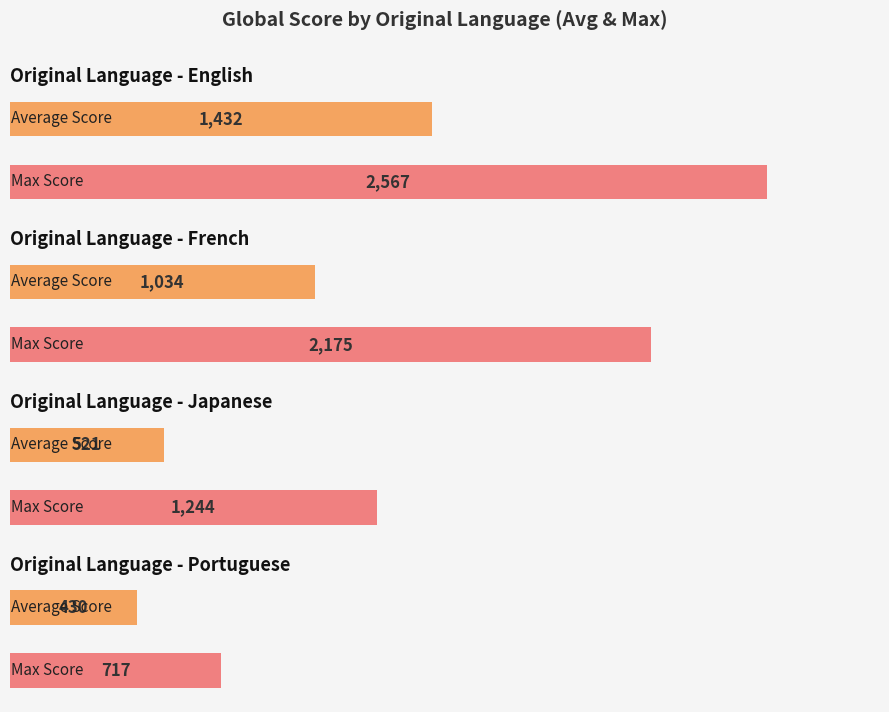

What is the label of the 4th bar from the left?

portuguese